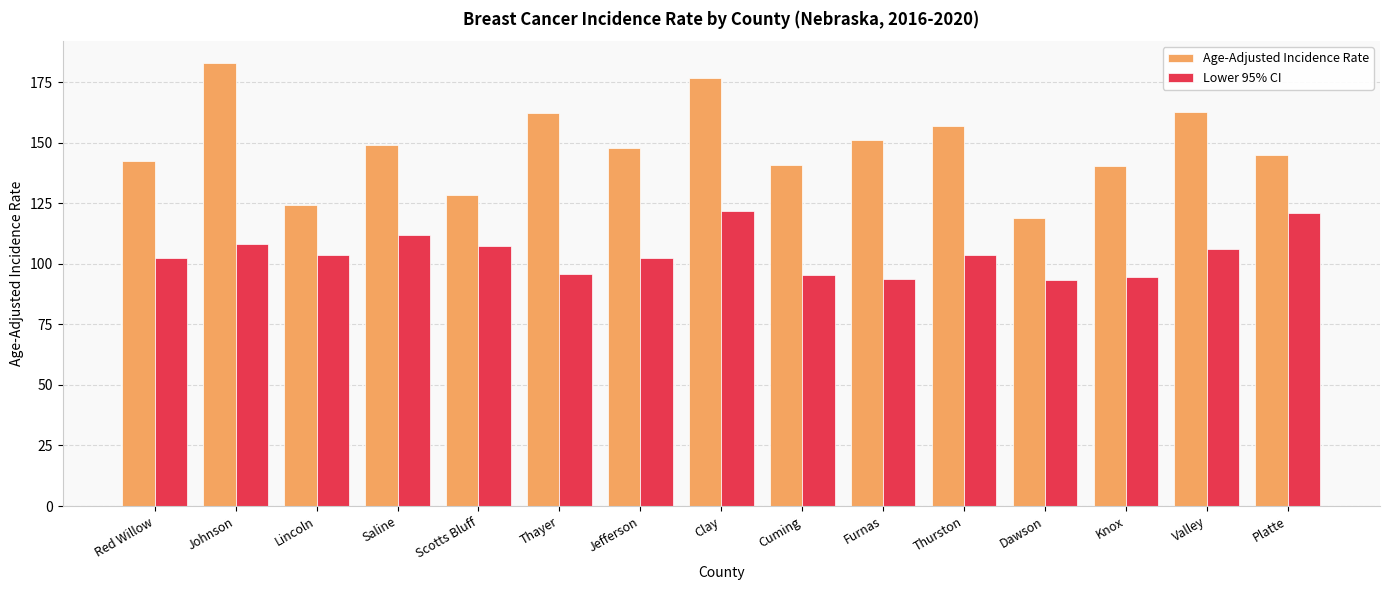

Which series has the largest total across all categories?

Age-Adjusted Incidence Rate